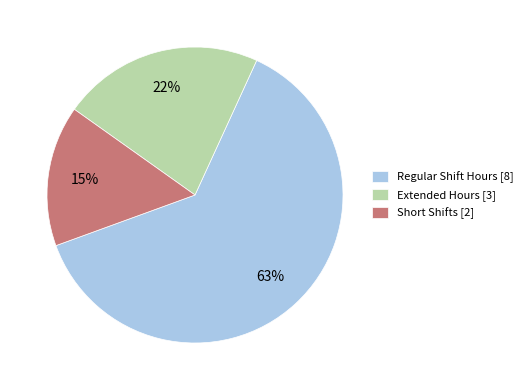

Do Short Shifts [2] and Extended Hours [3] together represent more than half of the pie?

No